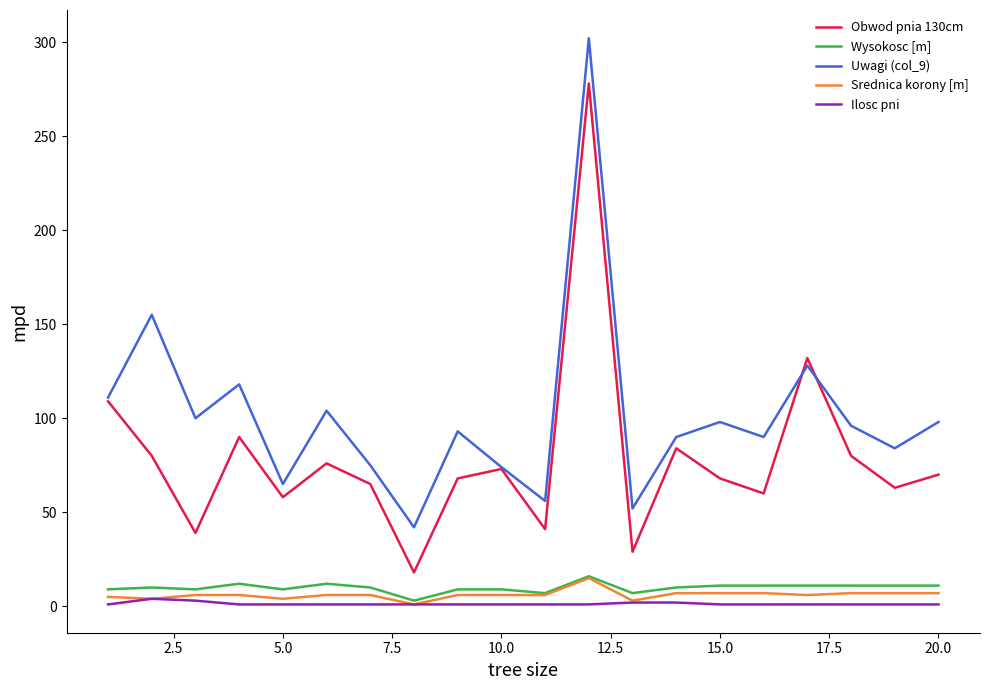

How many interior local valleys does the Uwagi (col_9) series have?

7